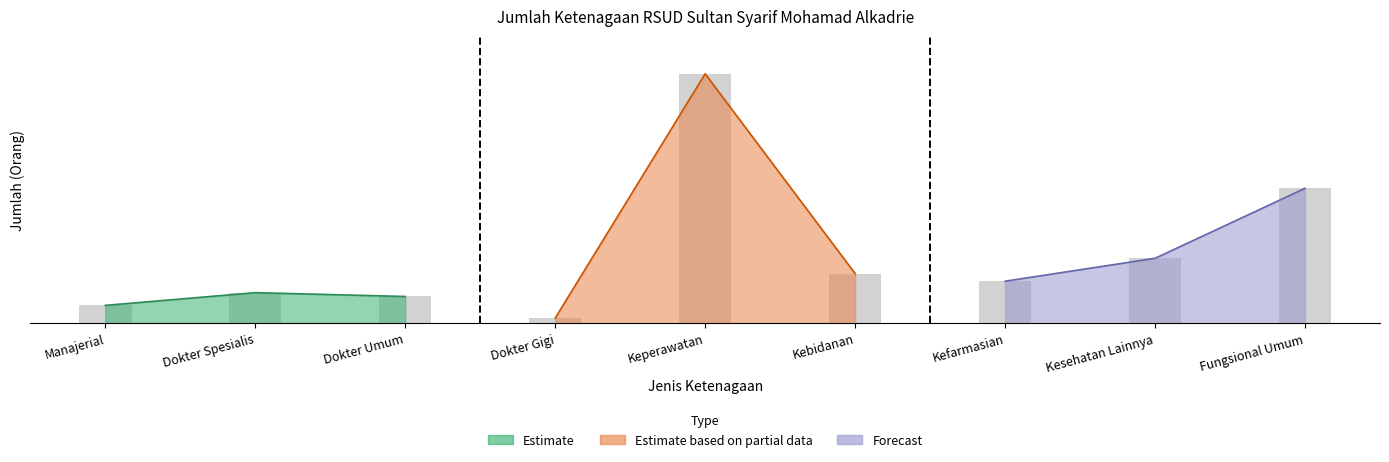

What is the minimum value shown in the chart?

4